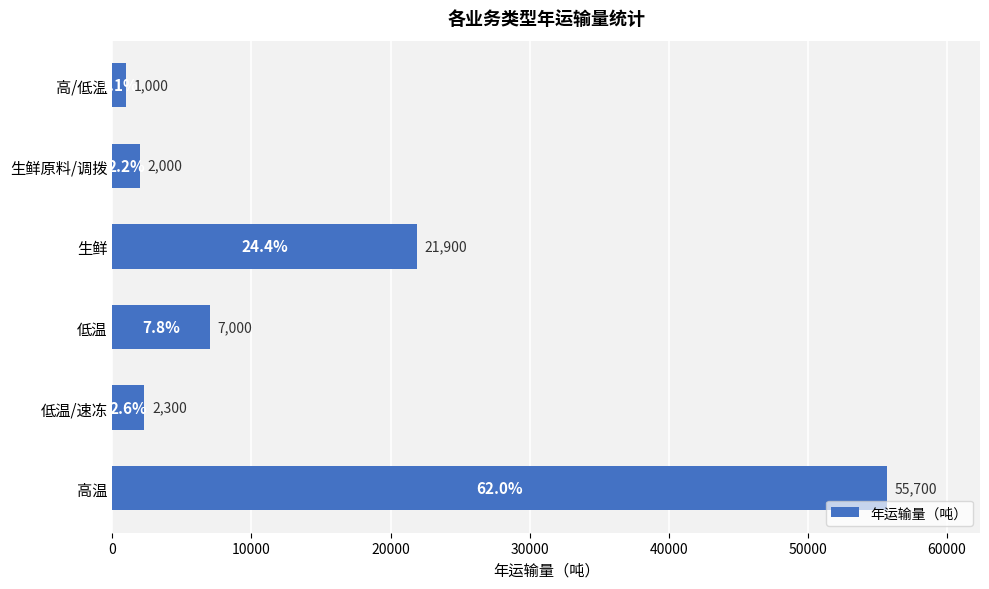

True or false: the data shows 2000 at 生鲜原料/调拨.

True